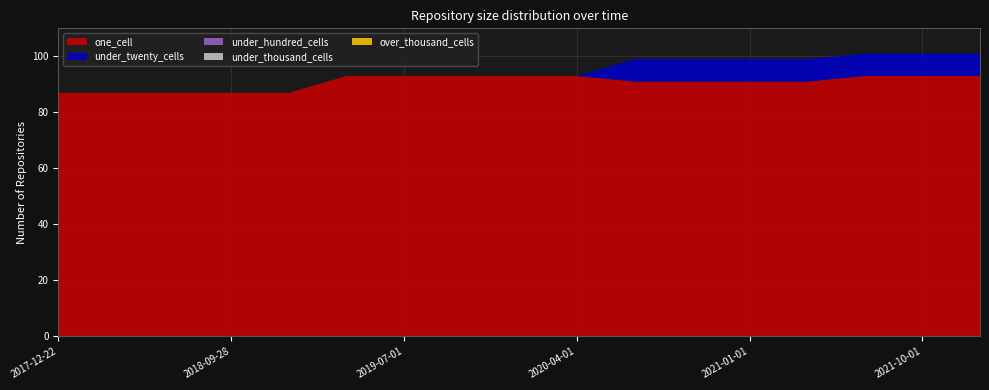

Reading left to right, what are all the values shown in this chart?

one_cell: 87	87	87	87	87	93	93	93	93	93	91	91	91	91	93	93	93
under_twenty_cells: 0	0	0	0	0	0	0	0	0	0	8	8	8	8	8	8	8
under_hundred_cells: 0	0	0	0	0	0	0	0	0	0	0	0	0	0	0	0	0
under_thousand_cells: 0	0	0	0	0	0	0	0	0	0	0	0	0	0	0	0	0
over_thousand_cells: 0	0	0	0	0	0	0	0	0	0	0	0	0	0	0	0	0